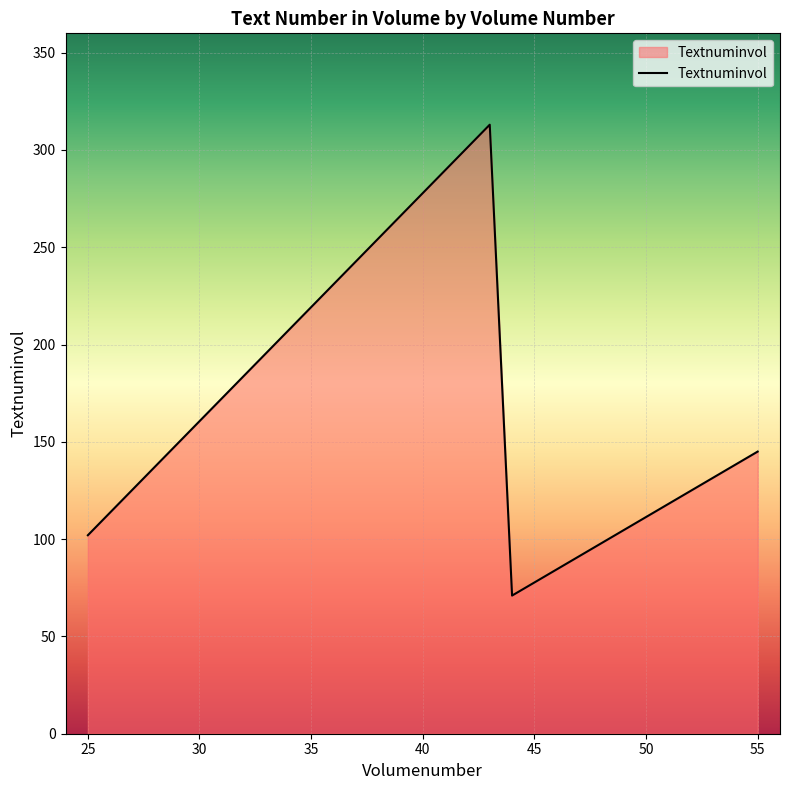

What is the maximum value shown in the chart?

313